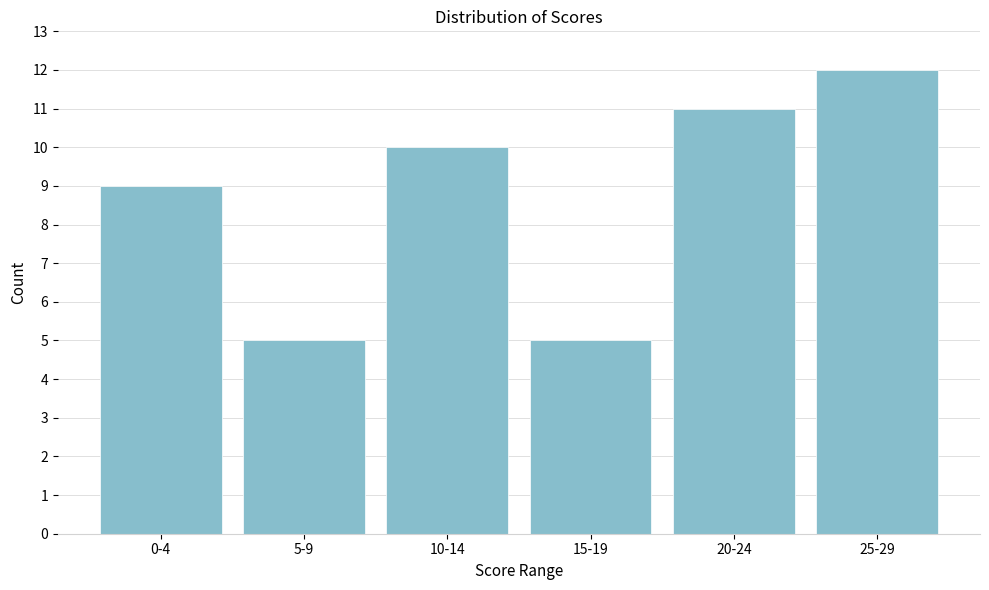

Reading left to right, transcribe all the data shown in this chart.

9	5	10	5	11	12